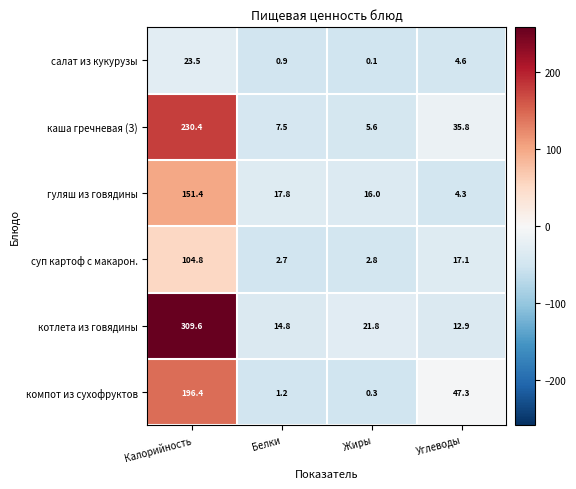

Reading left to right, extract all data points from this chart.

салат из кукурузы: 23.5	0.9	0.1	4.6
каша гречневая (З): 230.4	7.5	5.6	35.8
гуляш из говядины: 151.4	17.8	16.0	4.3
суп картоф с макарон.: 104.8	2.7	2.8	17.1
котлета из говядины: 309.6	14.8	21.8	12.9
компот из сухофруктов: 196.4	1.2	0.3	47.3